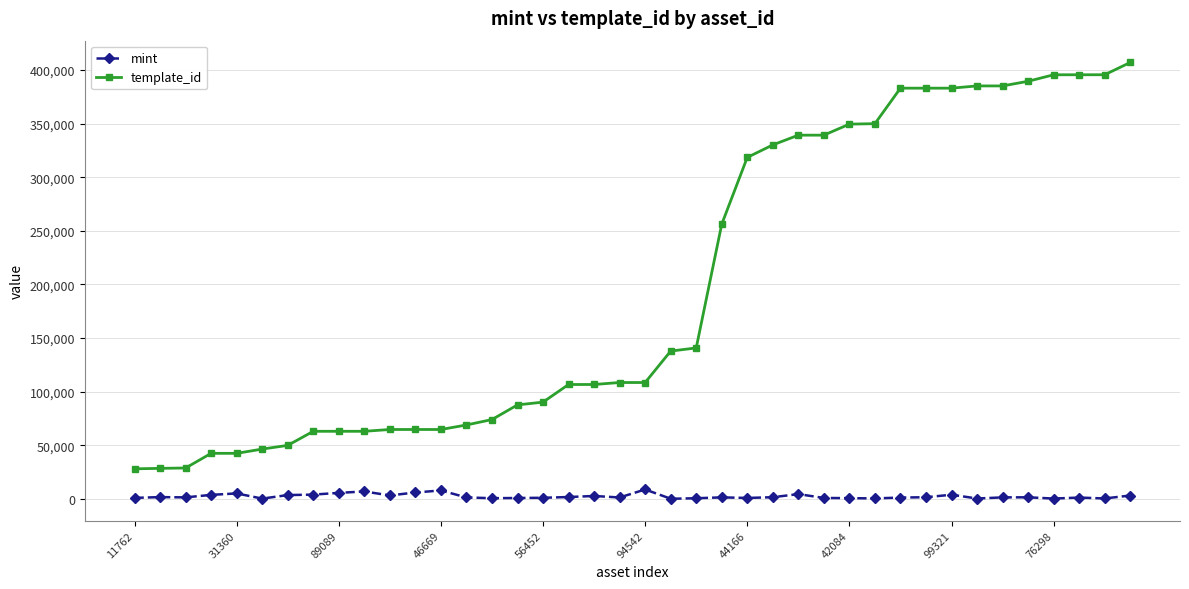

How many values in the mint series are below 1336?

20